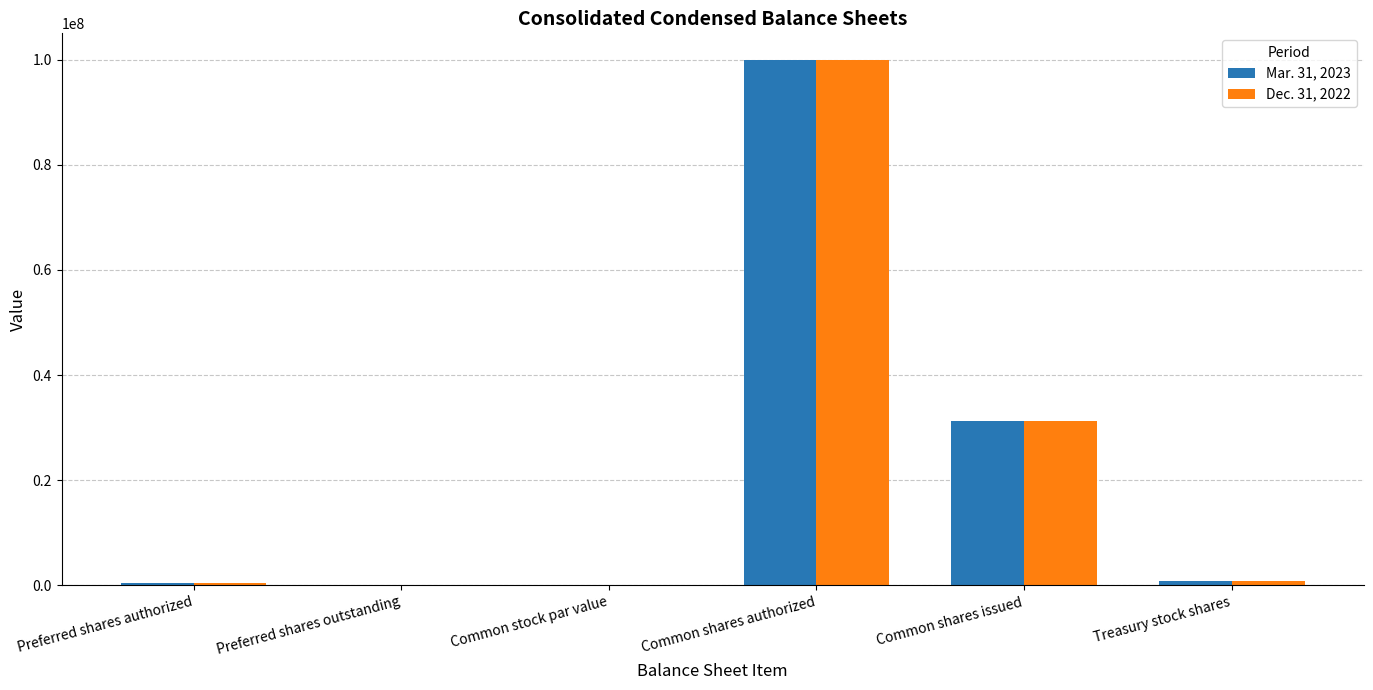

What is the sum of all Dec. 31, 2022 values?

132610726.0